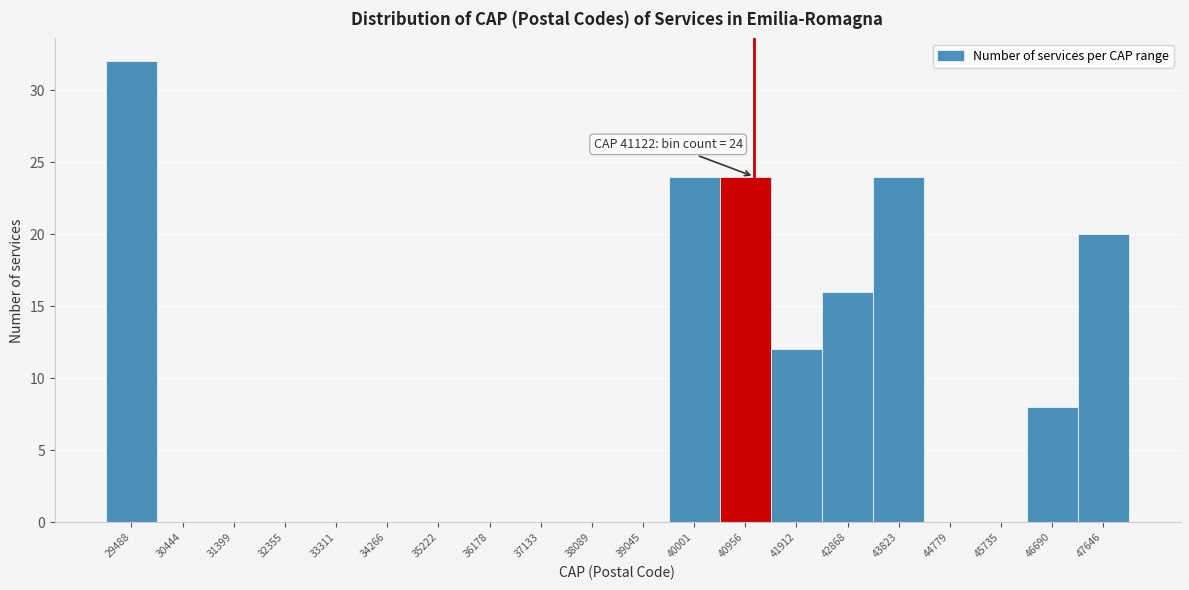

Over which range of the x-axis is the bar tallest?

29000 to 30000